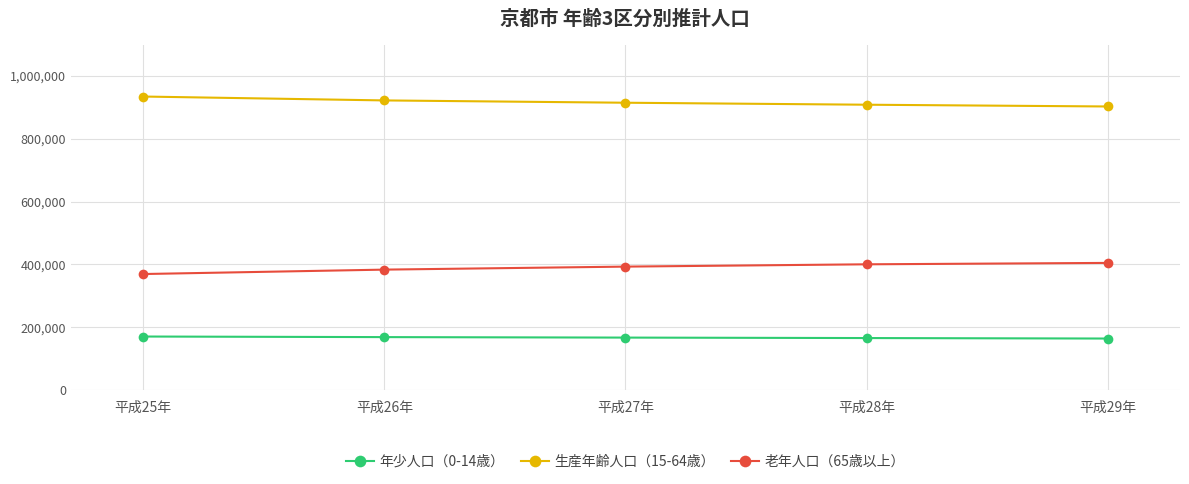

Is the value of 生産年齢人口（15-64歳） at 平成28年 greater than the value of 老年人口（65歳以上） at 平成25年?

Yes